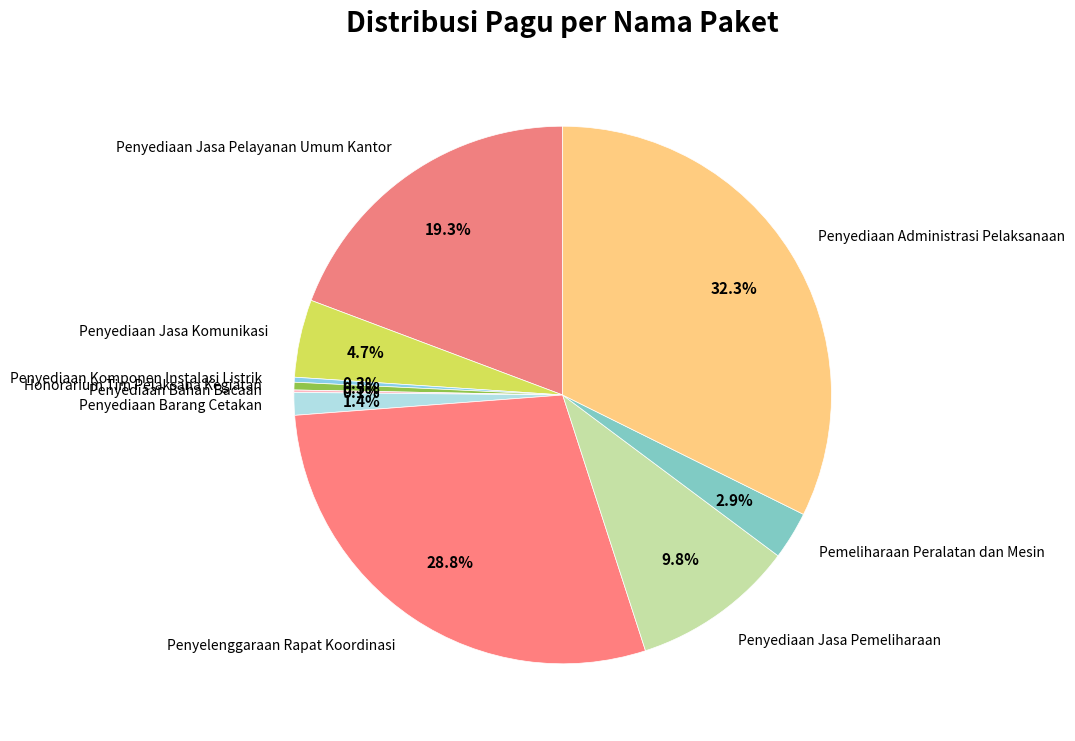

What is the largest slice in the pie chart?

Penyediaan Administrasi Pelaksanaan